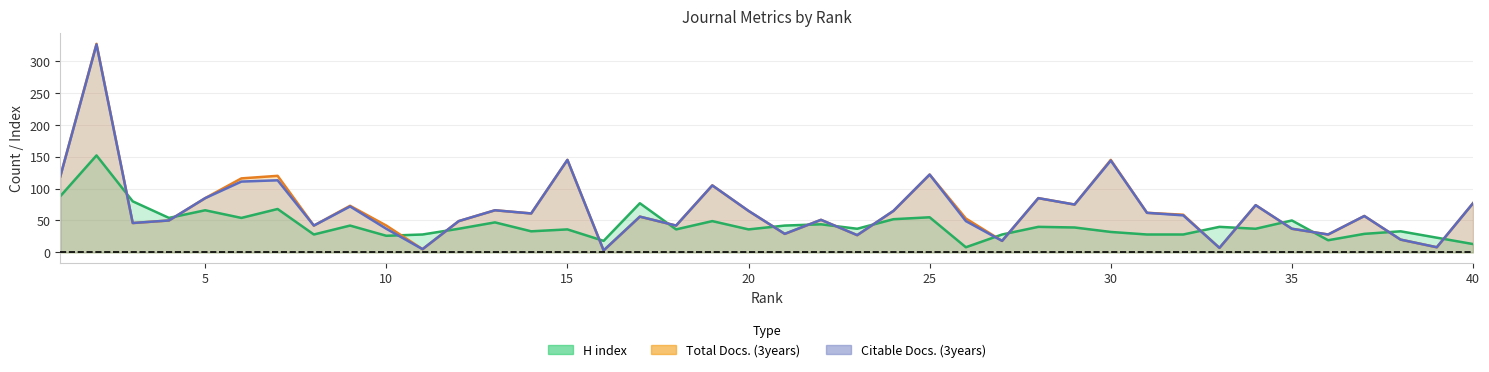

What is the value of the Citable Docs. (3years) point at the 16th from the left?

3